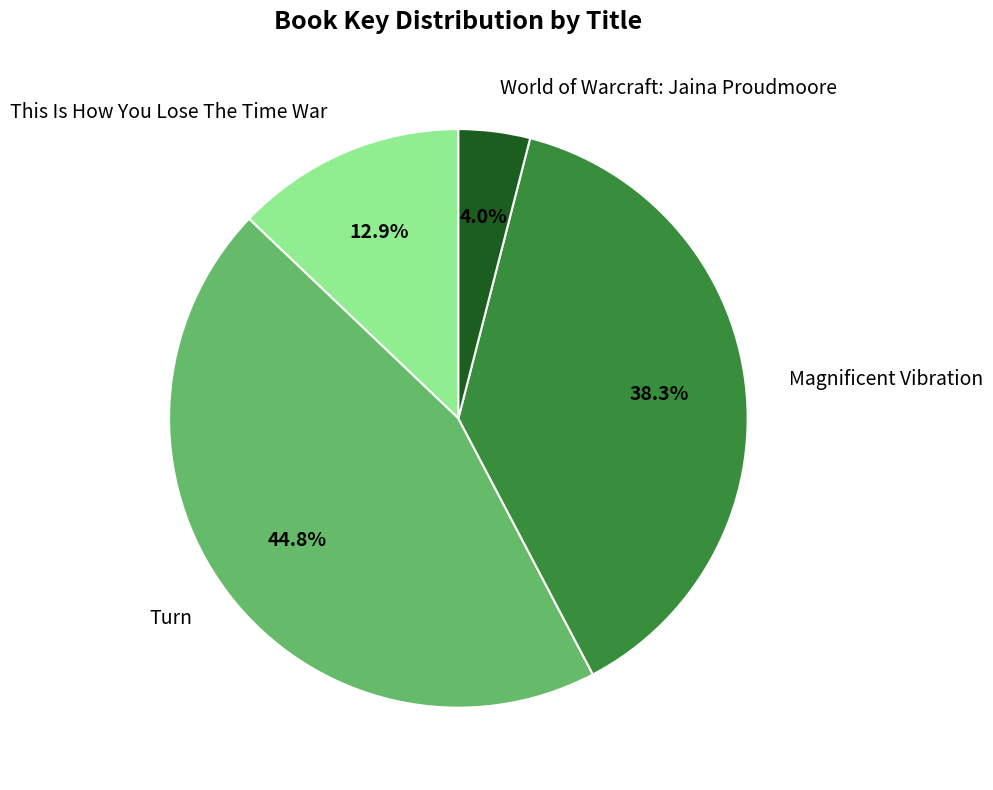

What is the smallest slice in the pie chart?

World of Warcraft: Jaina Proudmoore